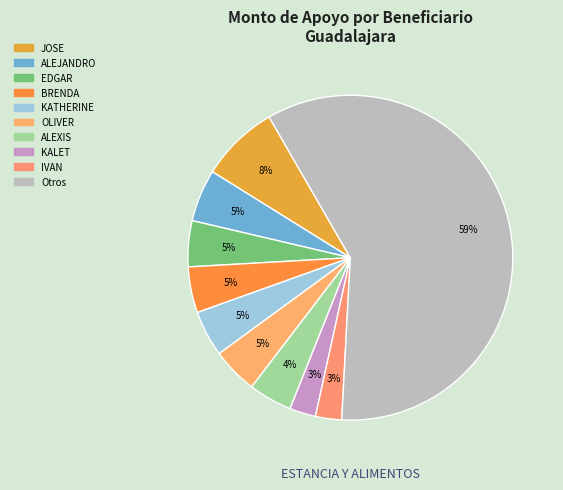

How many segments does this pie chart have?

10